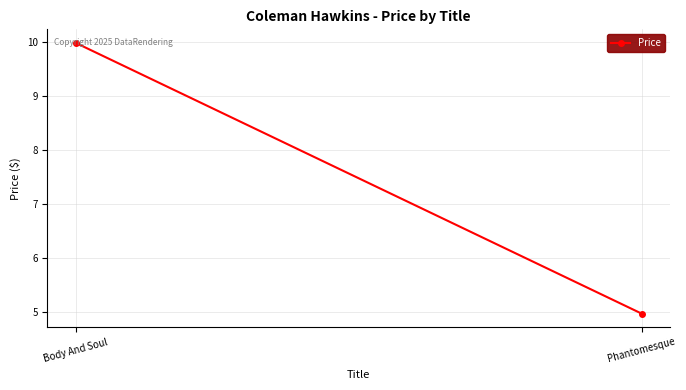

What is the label of the 2nd point from the right?

Body And Soul